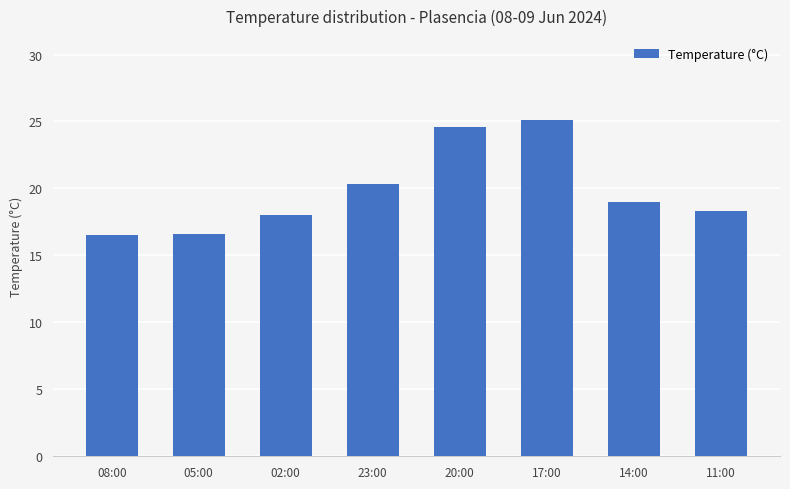

What is the maximum value shown in the chart?

25.1